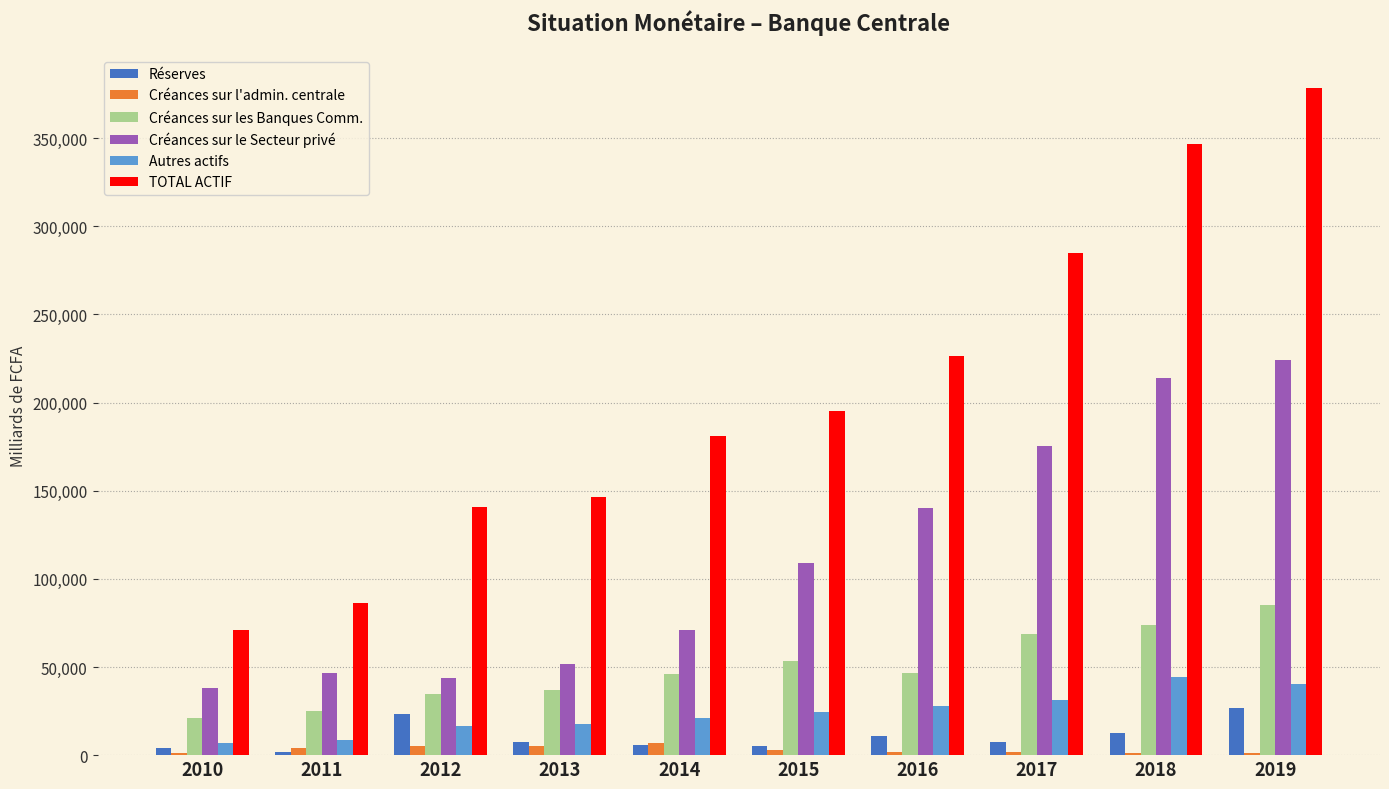

What is the lowest value of the Créances sur les Banques Comm. series?

21049.7